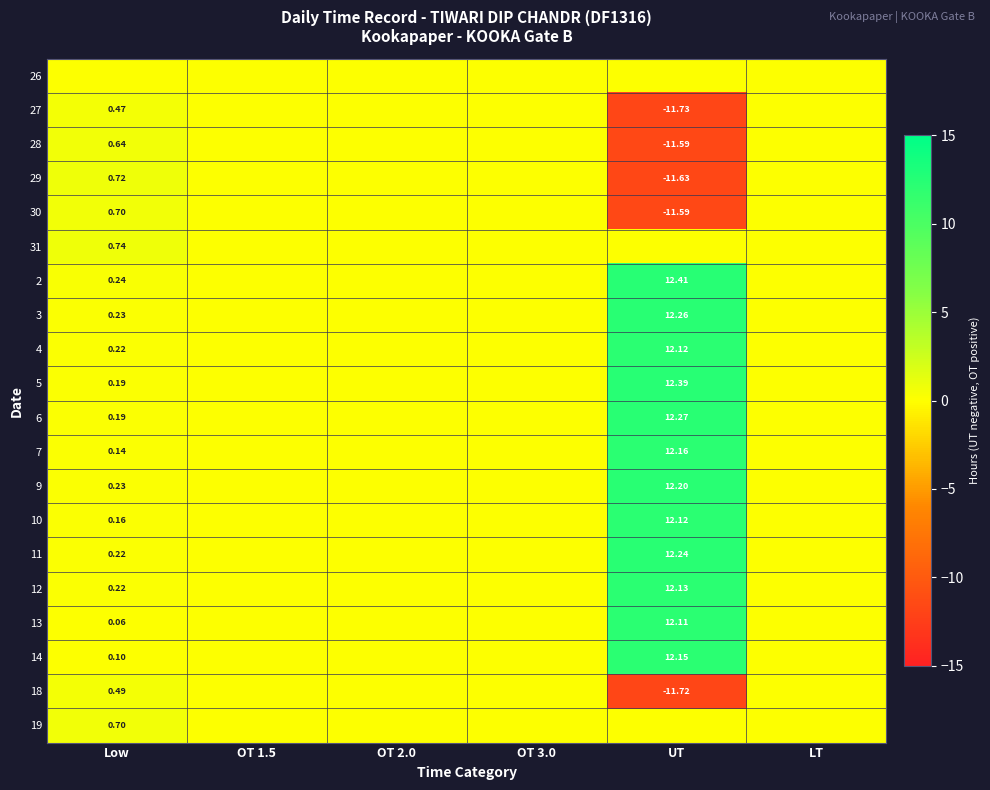

Which category has the highest value in the 30 series?

Low